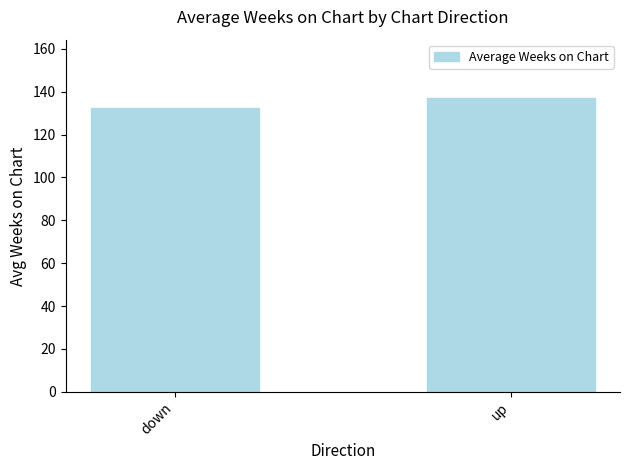

Which has a higher value, up or down?

up